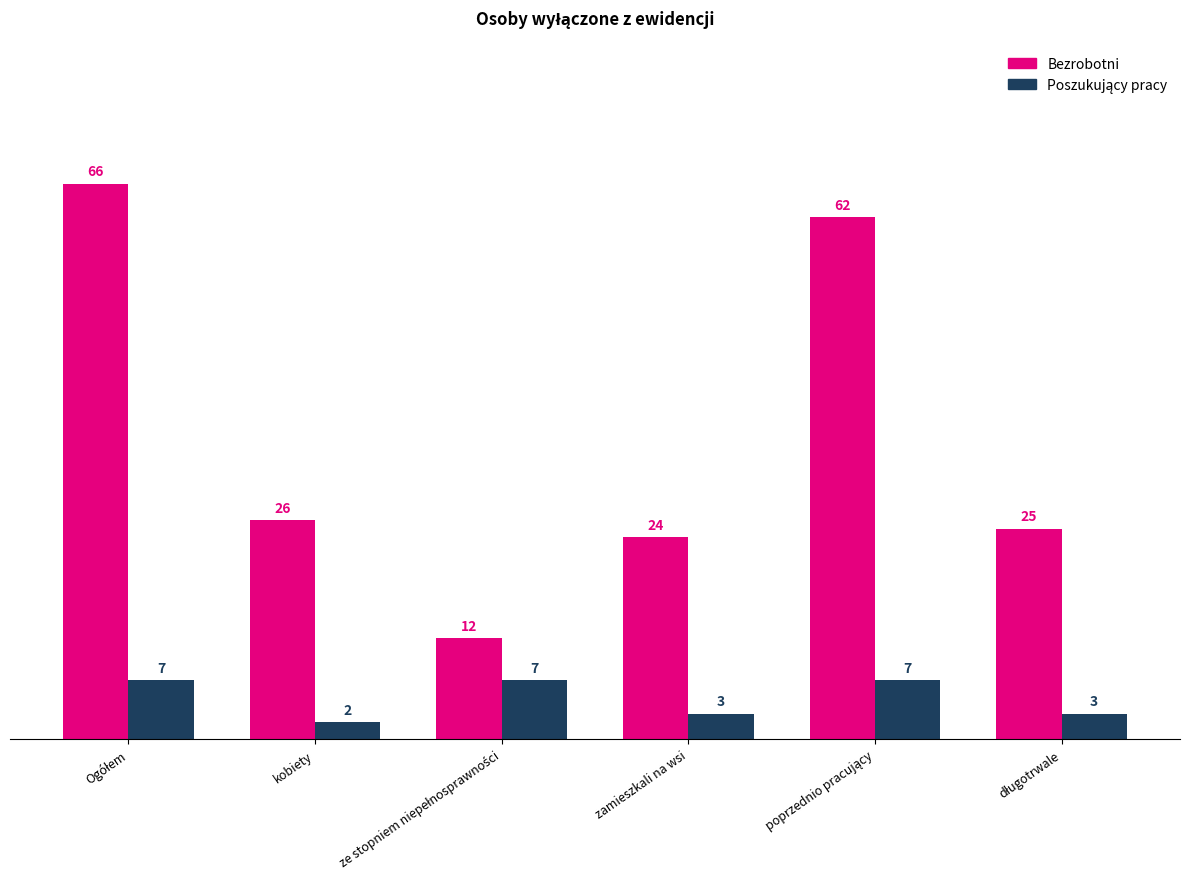

Where is Bezrobotni nearest to the value 39?

kobiety